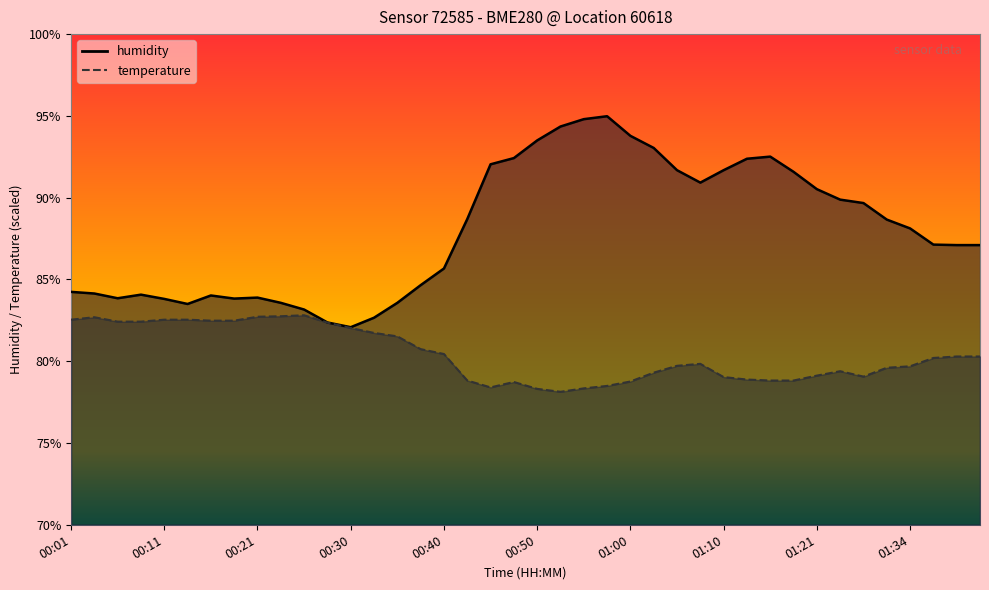

Which series changed the most between 00:50 and 01:32?

humidity